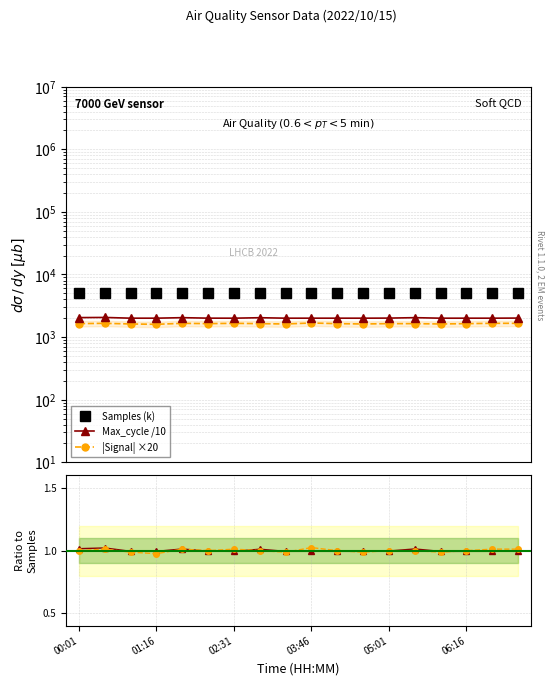

Is this an area chart (filled region under the line)?

No